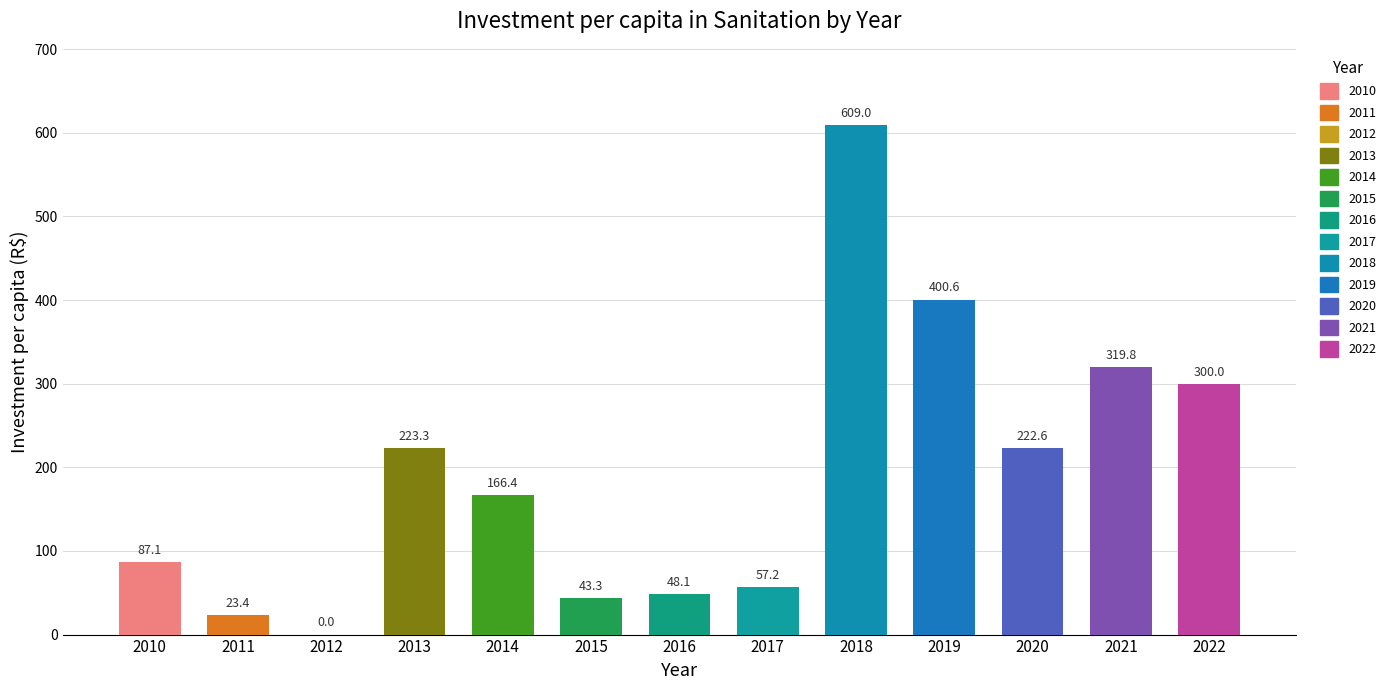

What is the sum of the values at 2015 and 2010?

130.4